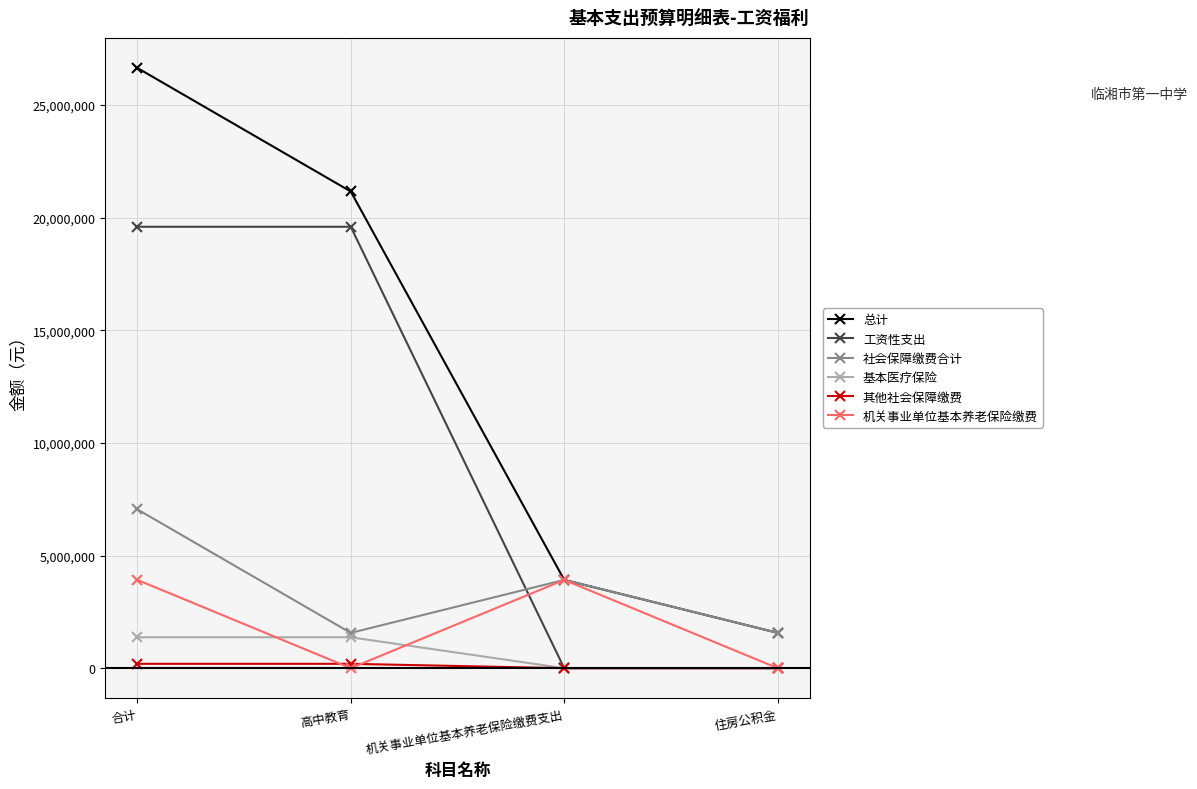

True or false: 社会保障缴费合计 has more than 1 interior local peaks.

False